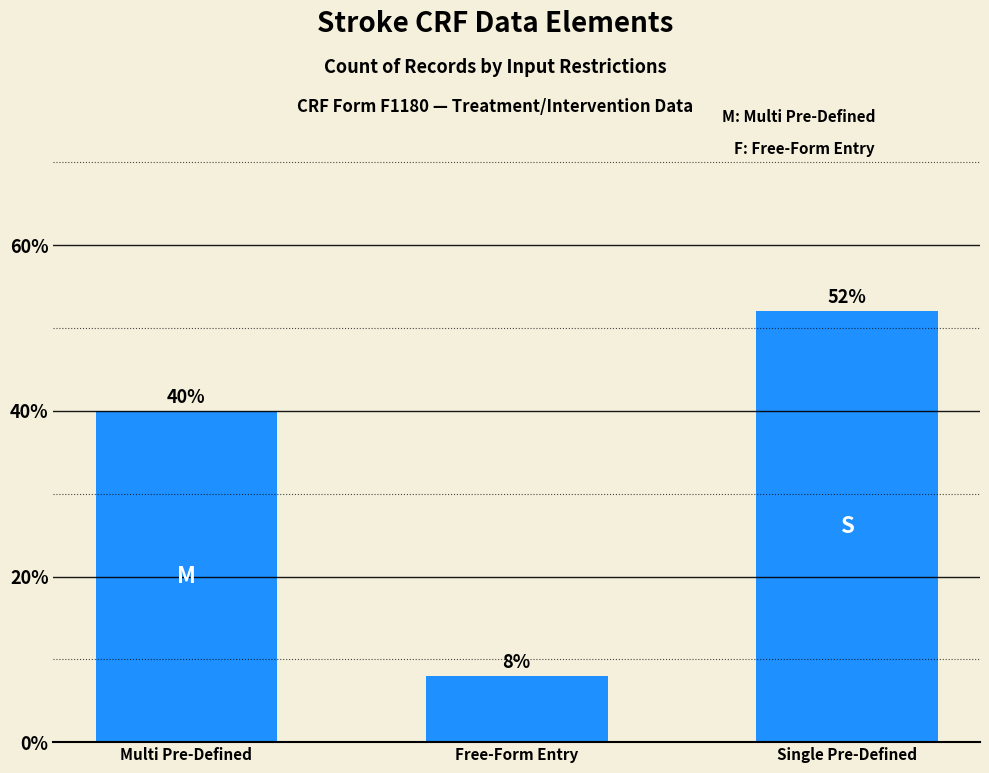

The value at Free-Form Entry is 8. True or false?

True